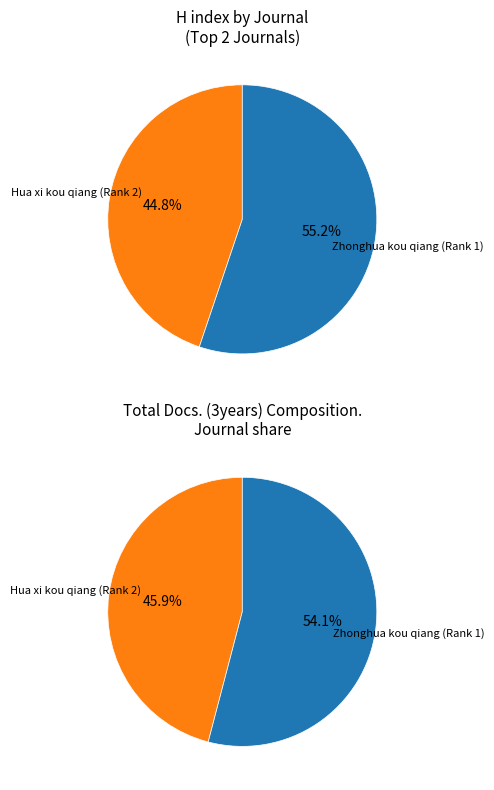

How many slices are in this pie chart?

2